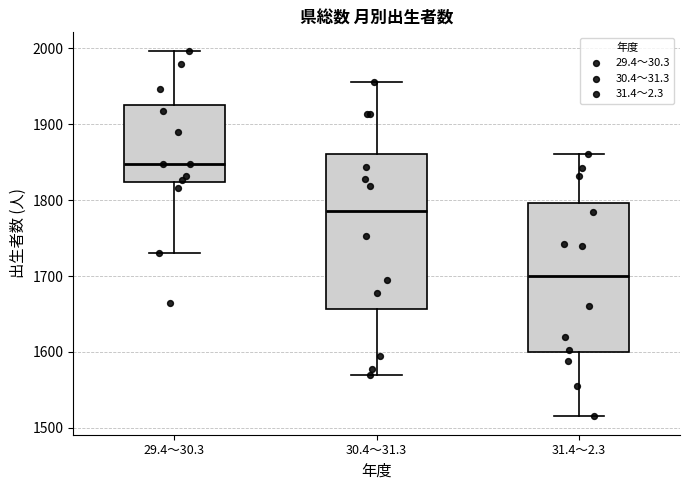

Which box's median line is the lowest?

31.4～2.3